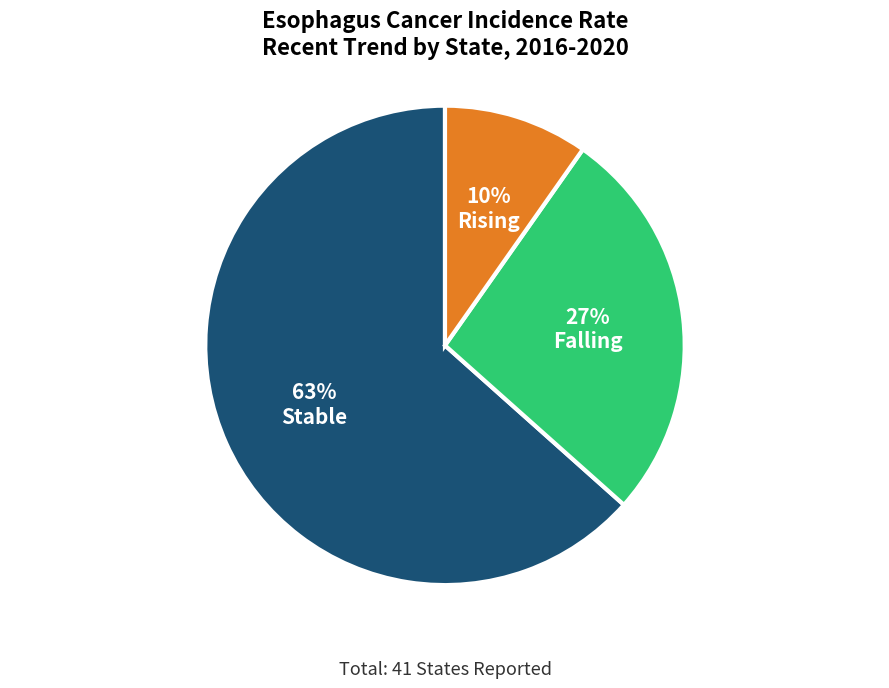

To the nearest percent, what is the average slice percentage?

33%